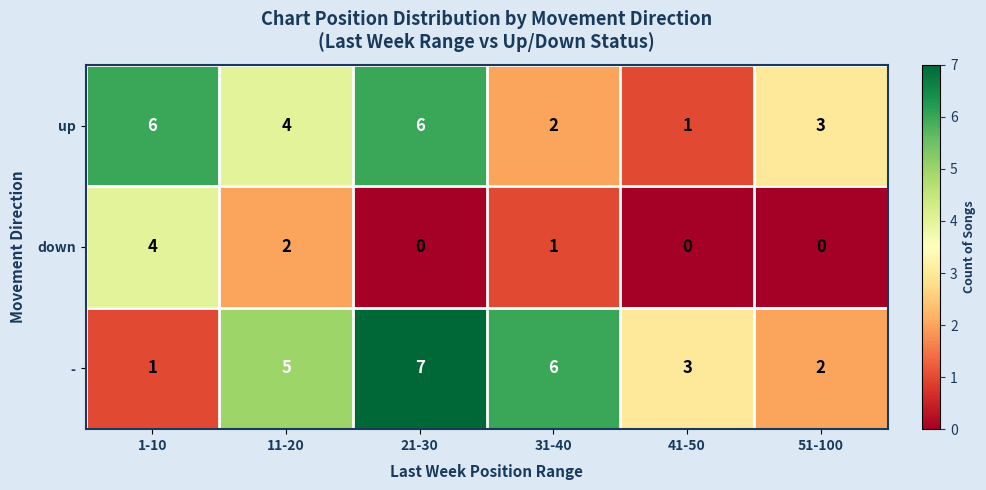

Rank the series by their maximum value, from highest to lowest.

-, up, down